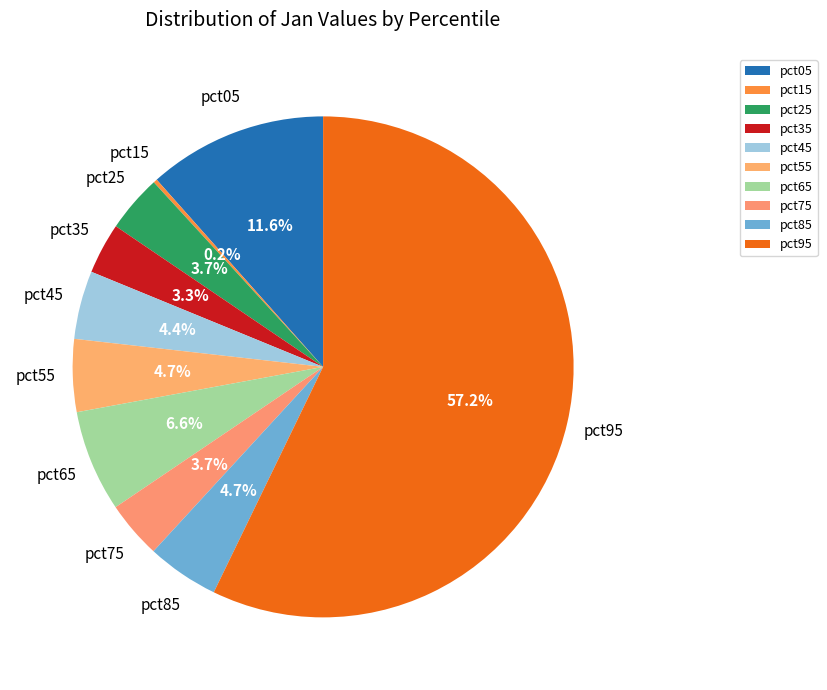

Is it true that pct95 is 57% of the pie?

True